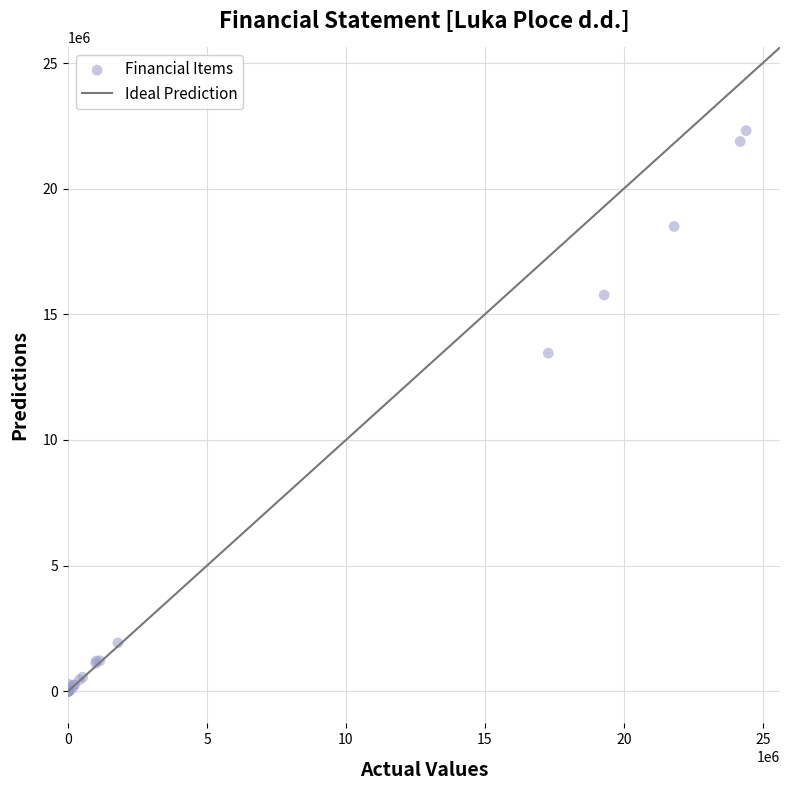

What Y value in the scatter plot is closest to 11153004?

13451652